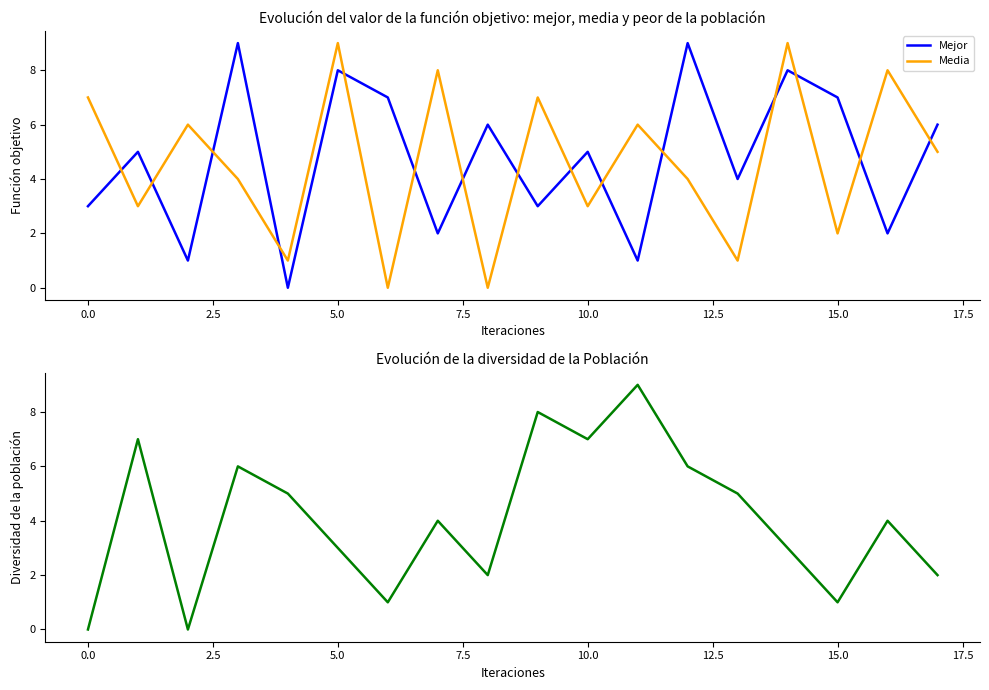

True or false: Media has a value of 4 at 0.0.

False